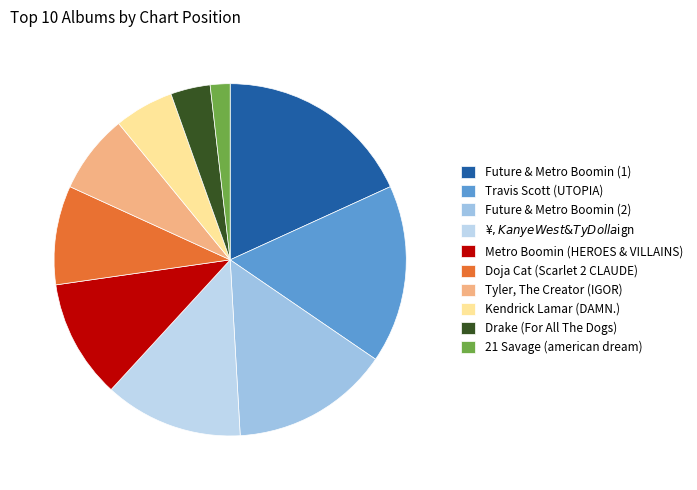

Count the number of slices in the pie.

10